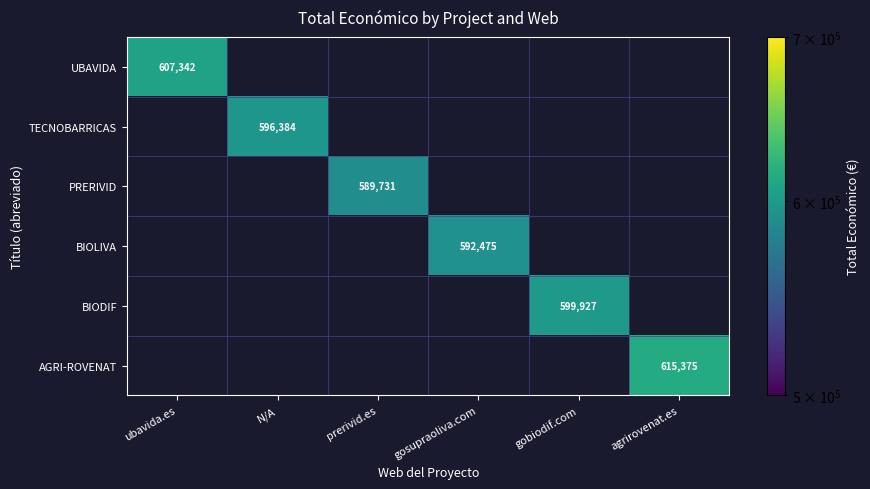

How many categories are shown in the chart?

6